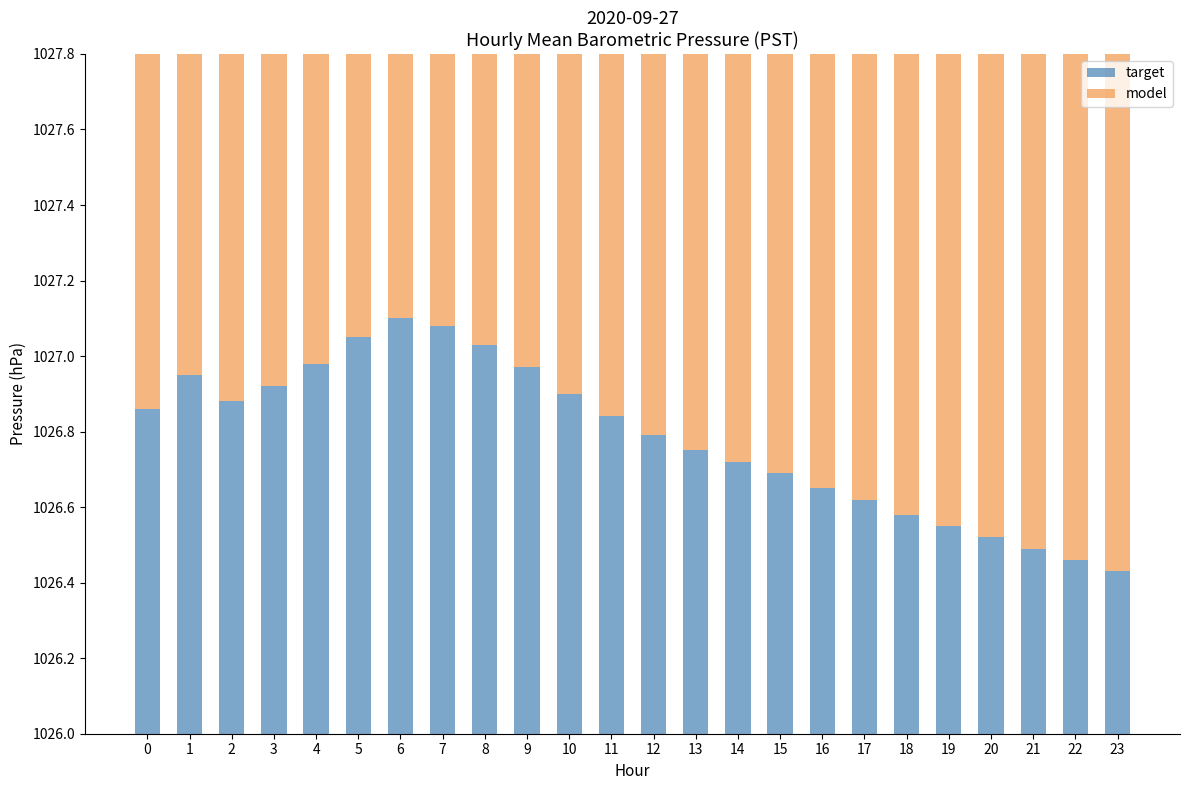

Count the number of data series in this chart.

2